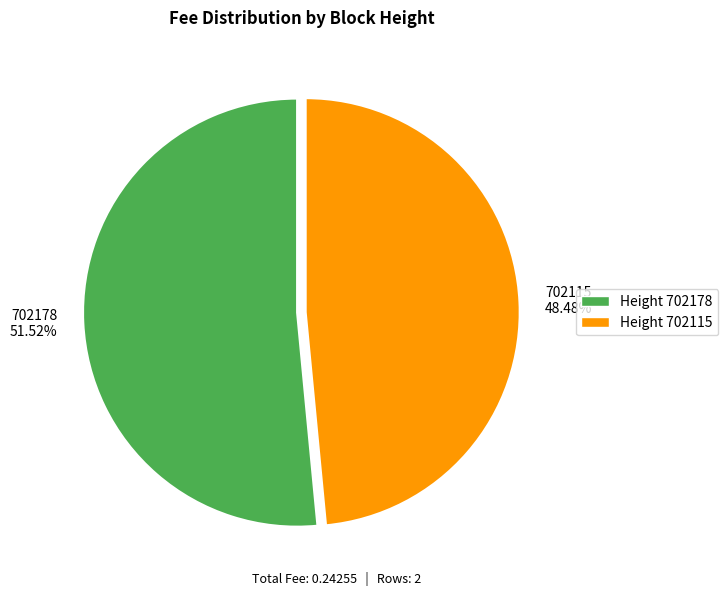

Combined, do Height 702115 and Height 702178 account for over 50%?

Yes